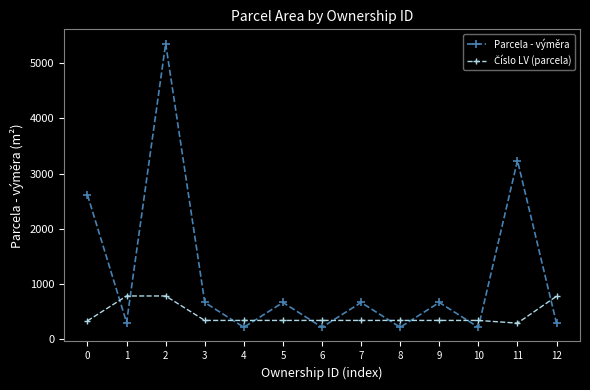

Is this an area chart (filled region under the line)?

No